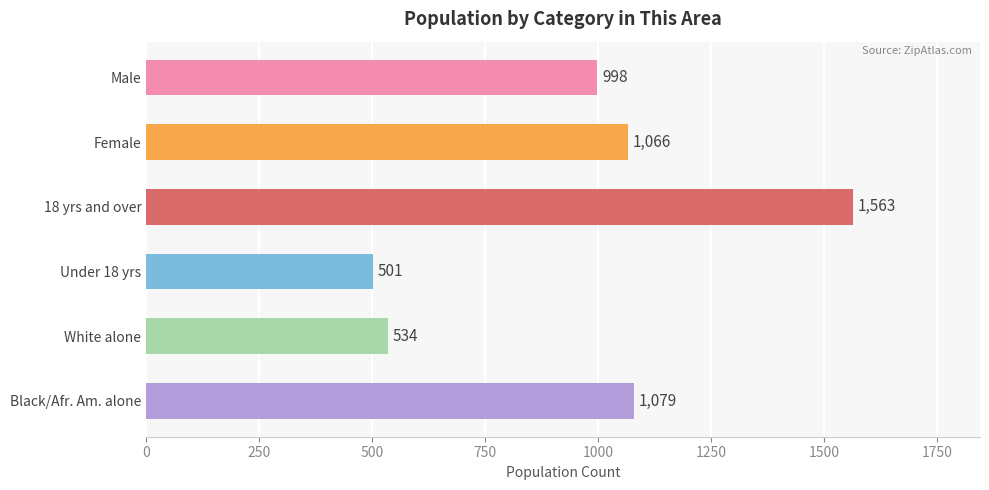

What is the difference between the maximum and second lowest values?

1029